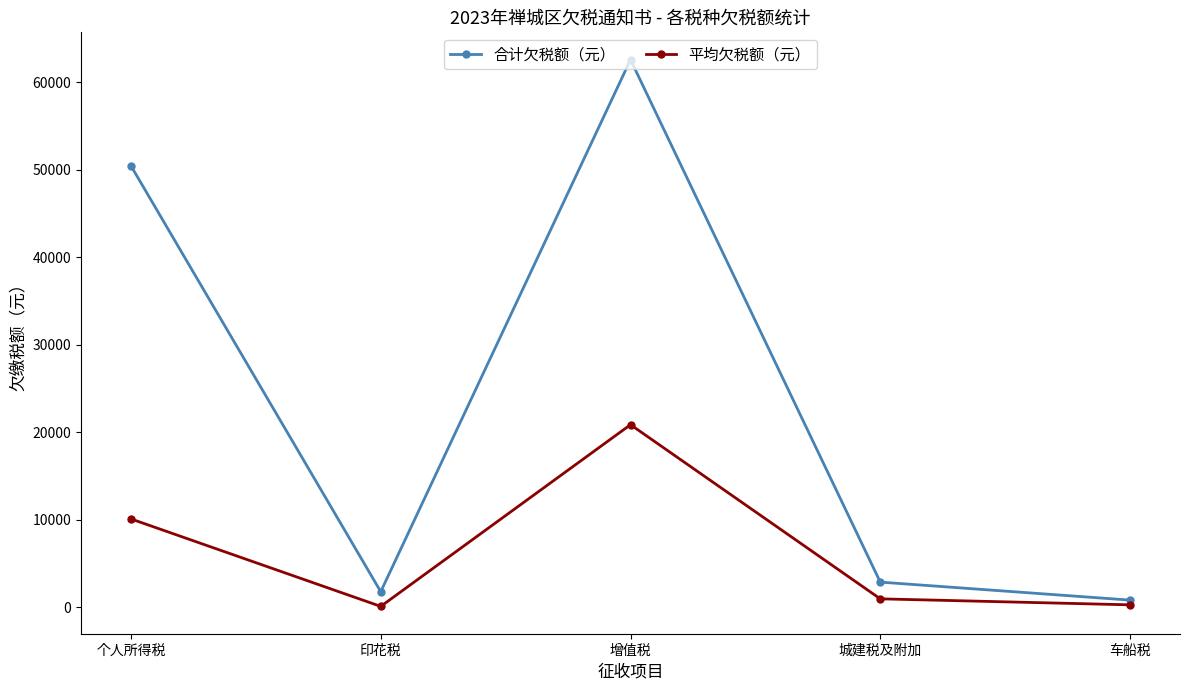

Rank the categories by 合计欠税额（元） value from highest to lowest.

增值税, 个人所得税, 城建税及附加, 印花税, 车船税